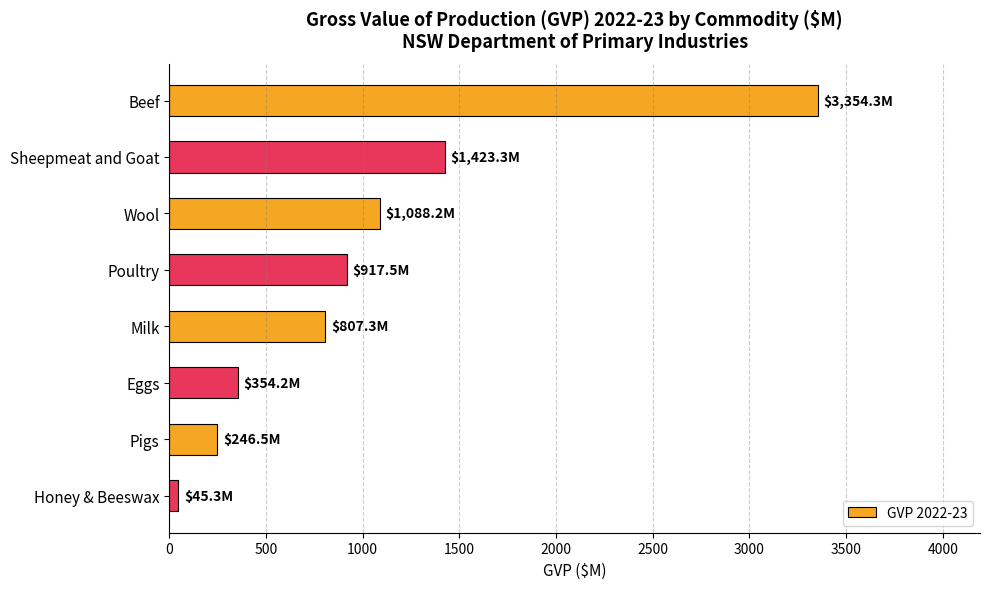

How many values exceed 917?

4